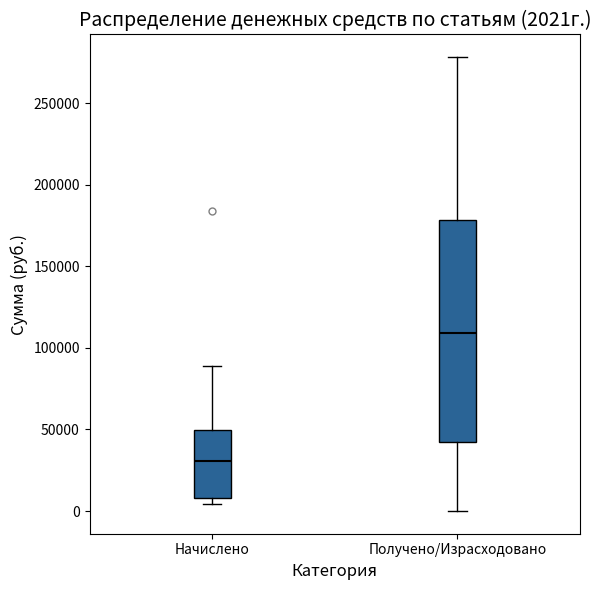

Which box is the tallest, from its lower edge to its upper edge?

Получено/Израсходовано